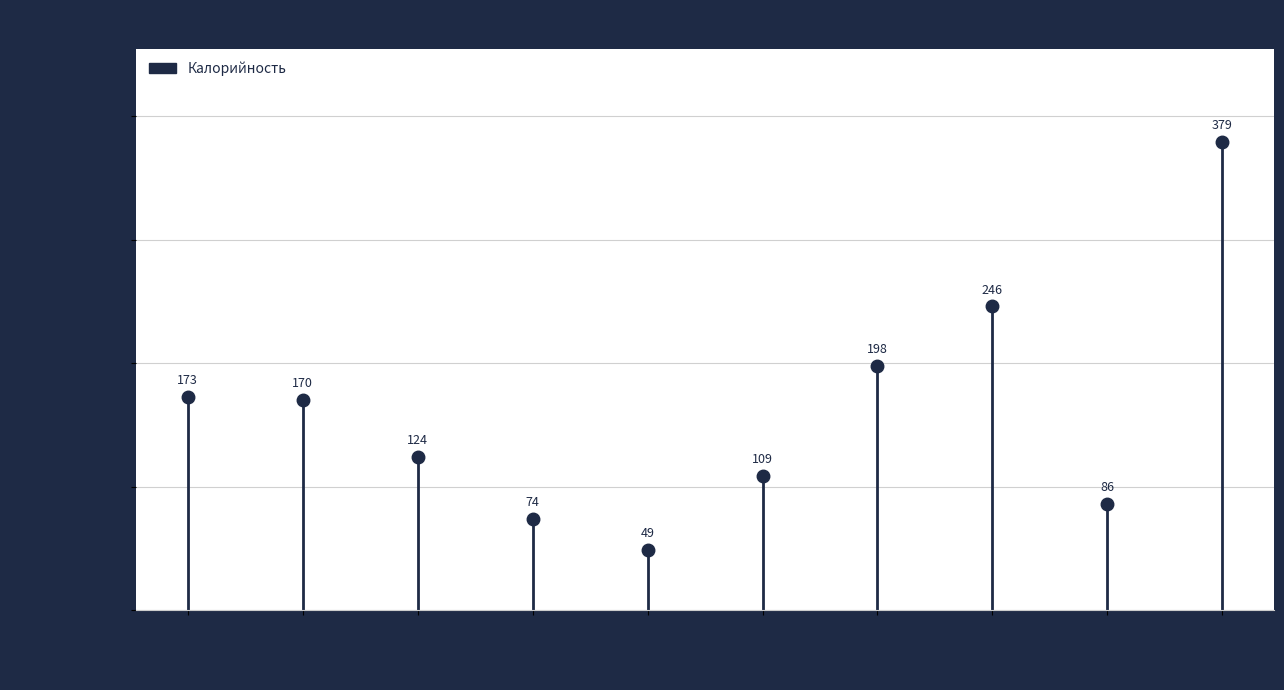

At which category does the data reach its first local valley?

Фрукты свежие